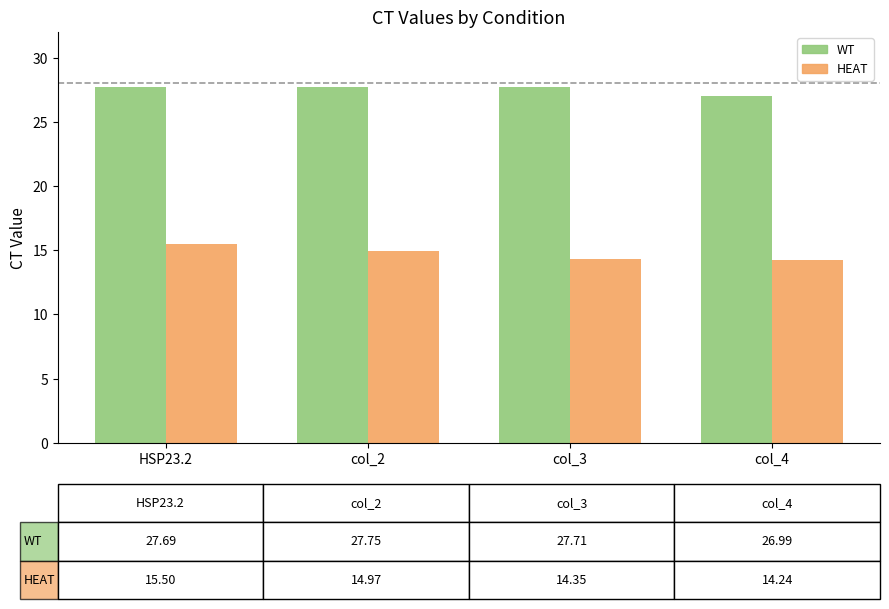

What is the smallest value displayed?

14.2